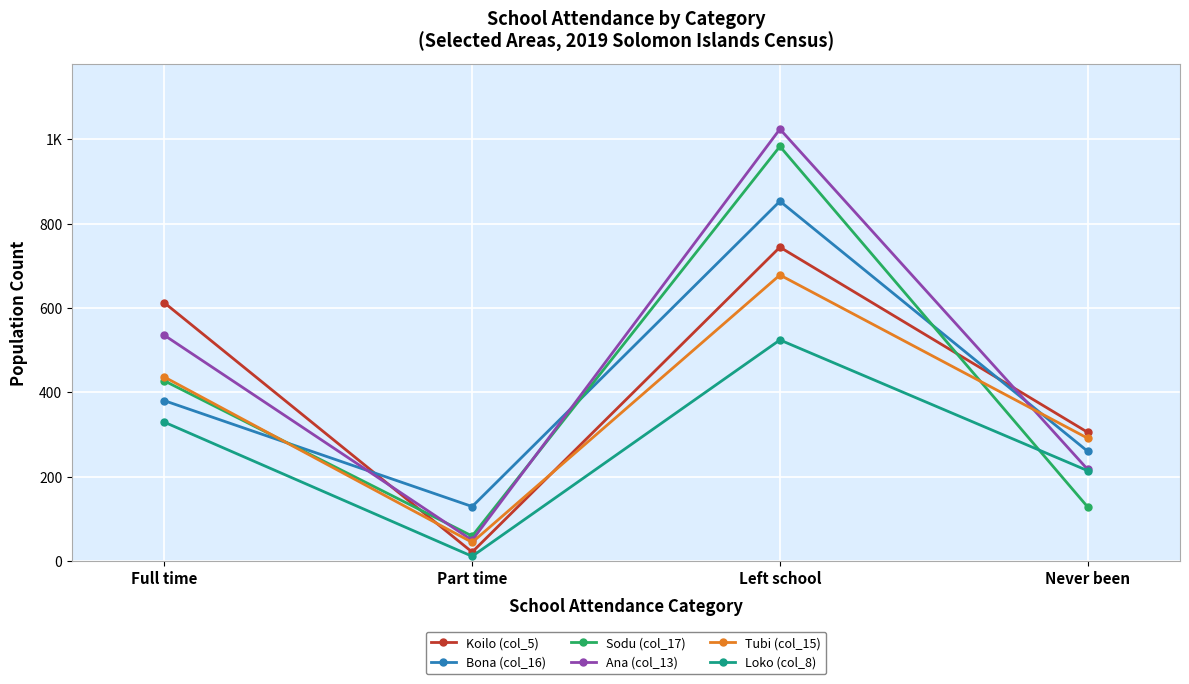

True or false: Tubi (col_15) and Koilo (col_5) intersect in this chart.

True